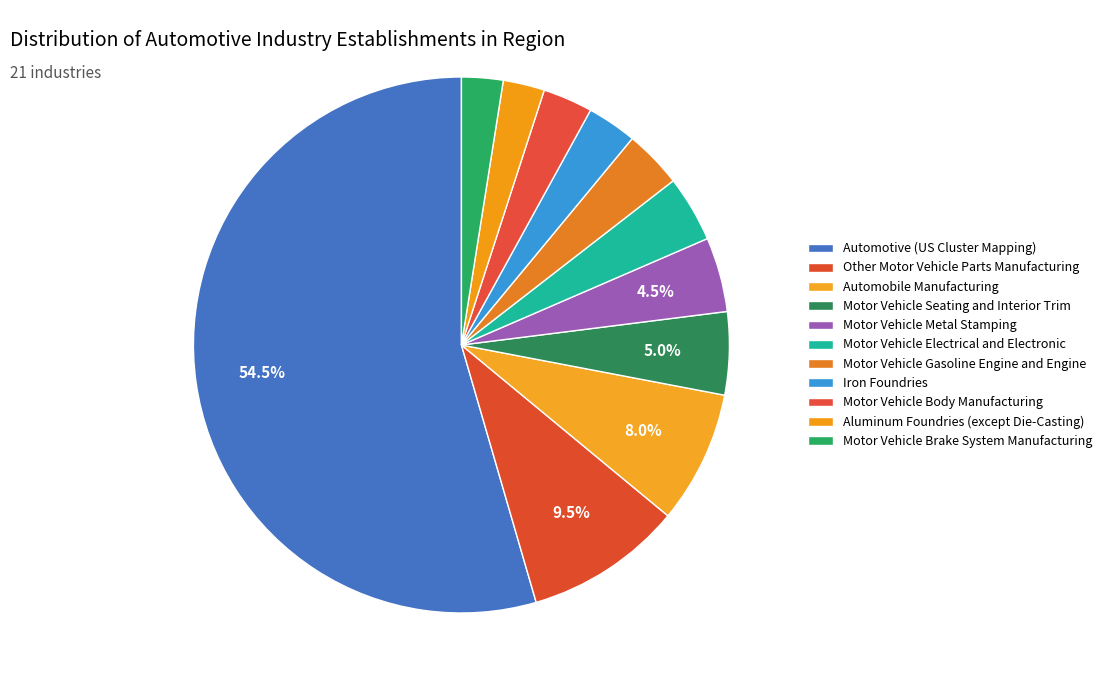

How many segments does this pie chart have?

11